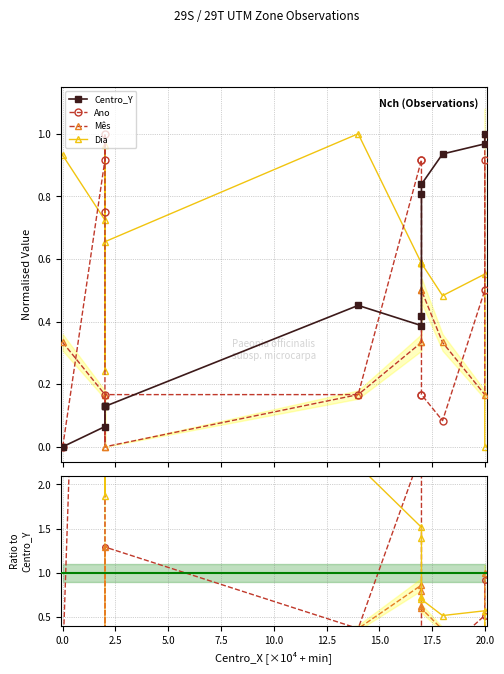

True or false: Mês has a value of 0.0 at 2.5.

True